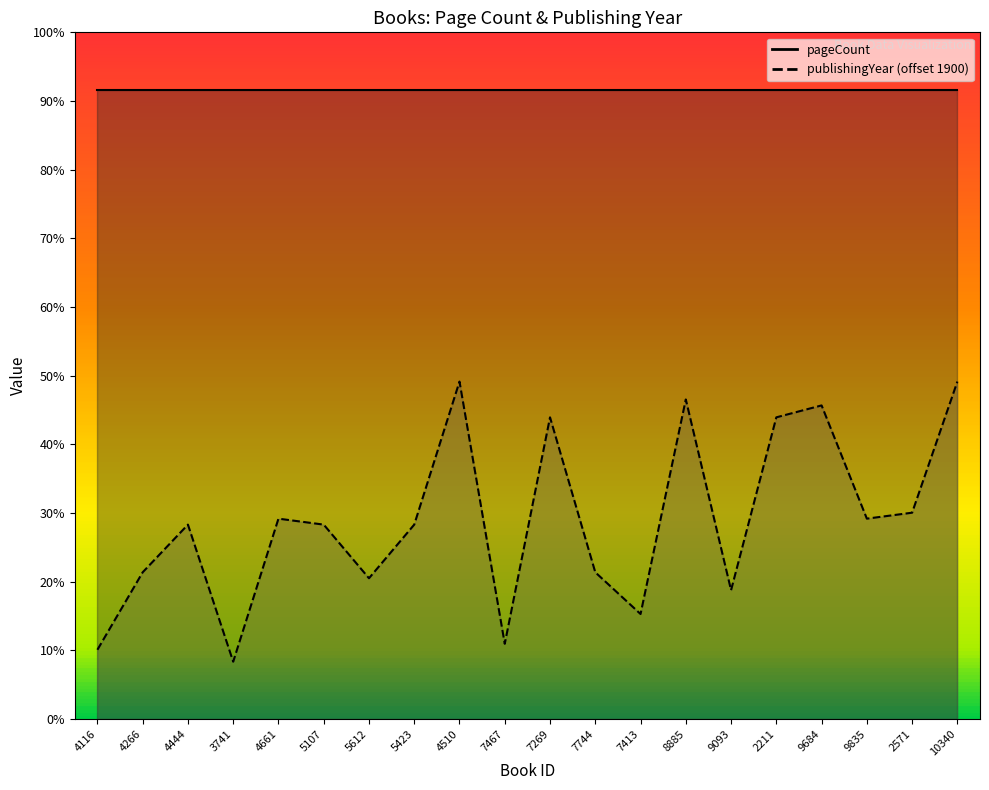

Reading left to right, what are all the values shown in this chart?

4116=70	4266=83	4444=91	3741=68	4661=92	5107=91	5612=82	5423=91	4510=115	7467=71	7269=109	7744=83	7413=76	8885=112	9093=80	2211=109	9684=111	9835=92	2571=93	10340=115